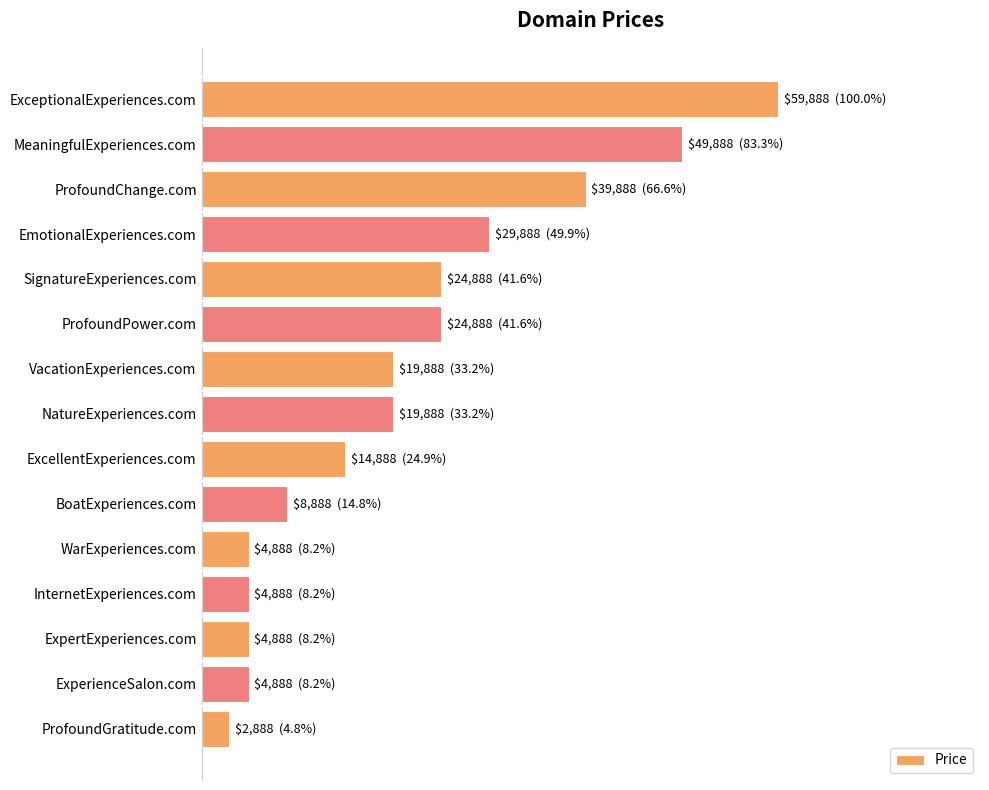

What is the difference between the maximum and minimum values?

57000